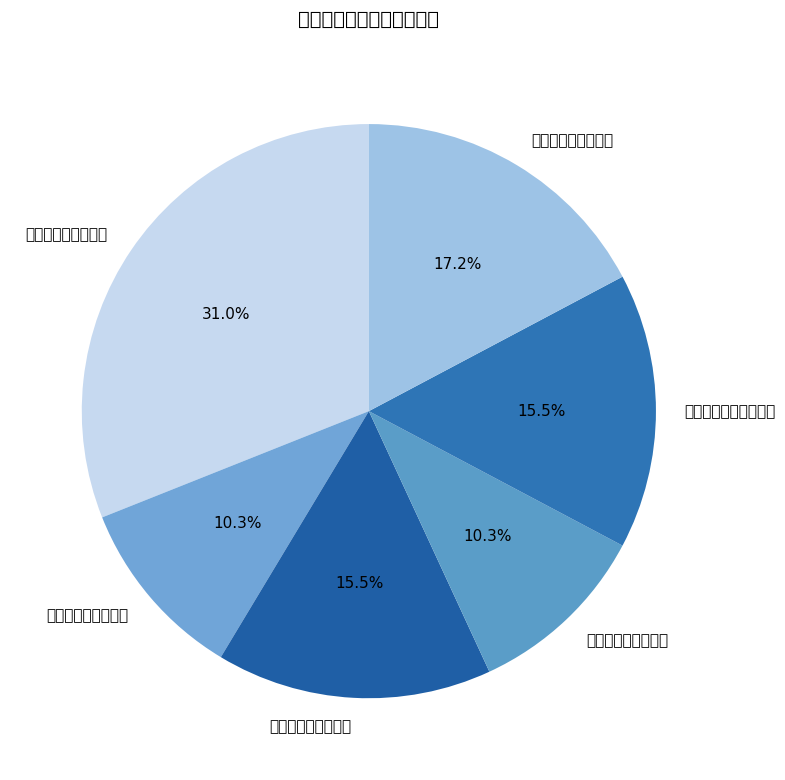

The 阳泉市矿区人民法院 slice represents 9% of the pie. True or false?

False